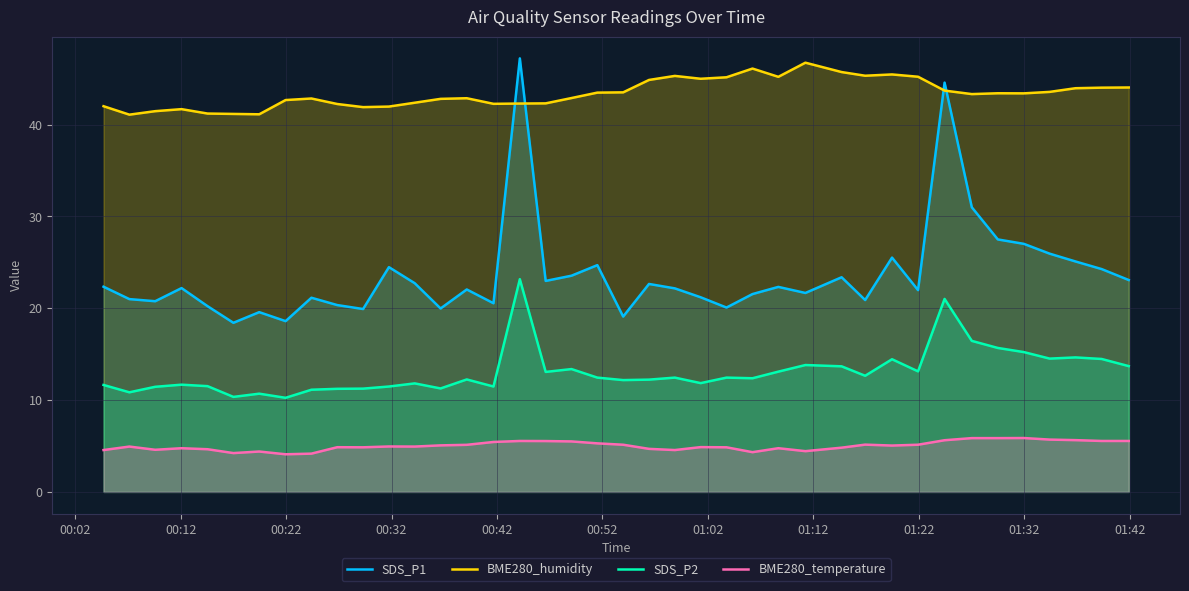

List the series in order of their peak value, highest first.

SDS_P1, BME280_humidity, SDS_P2, BME280_temperature